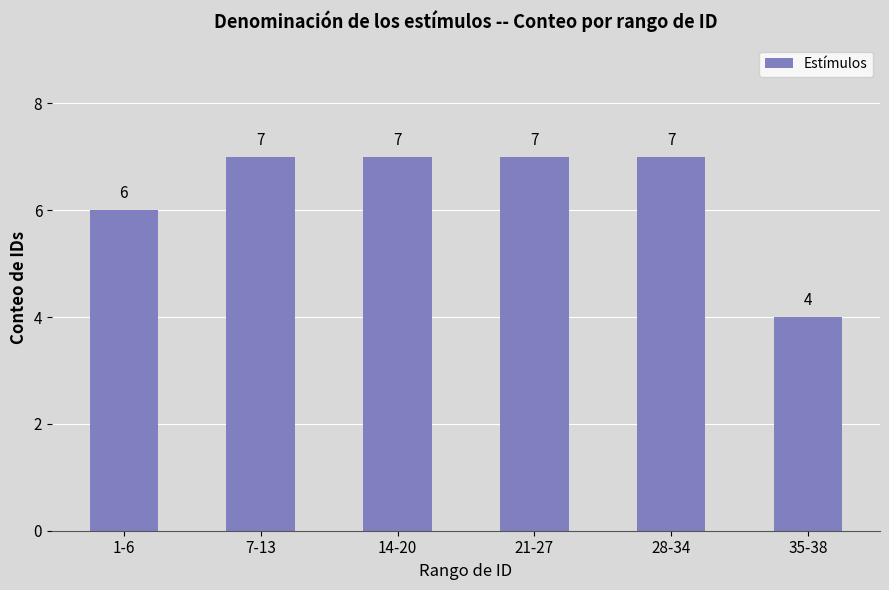

What is the maximum value shown in the chart?

7